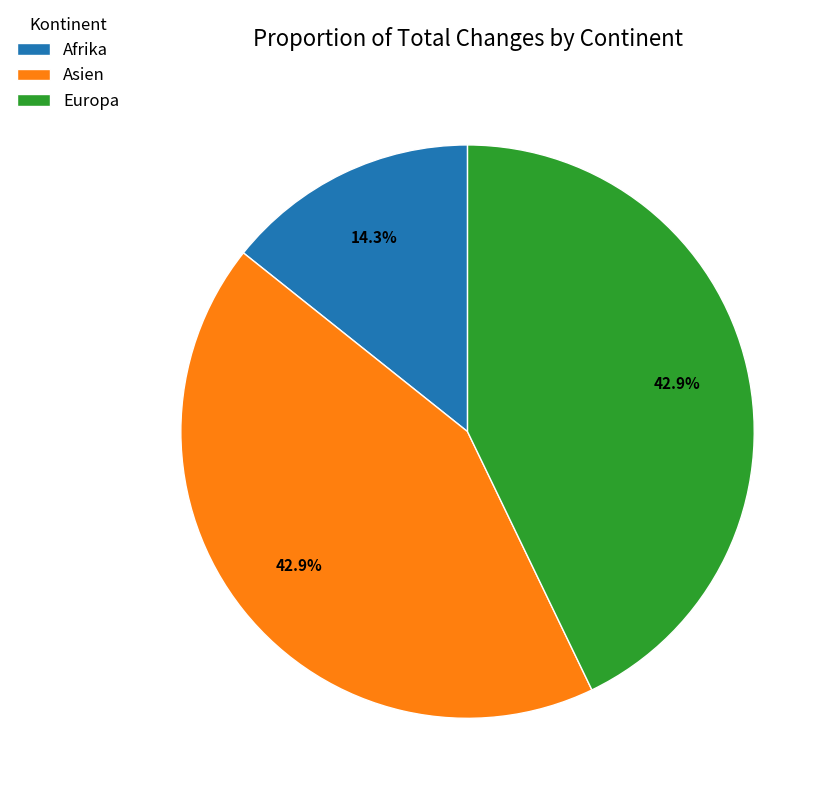

How many segments does this pie chart have?

3